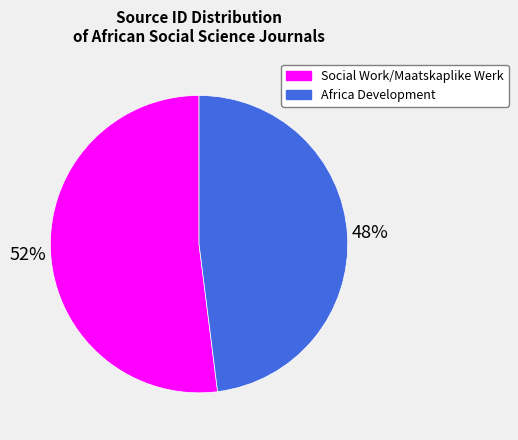

To the nearest percent, what is the difference between the largest and smallest slice percentages?

4%